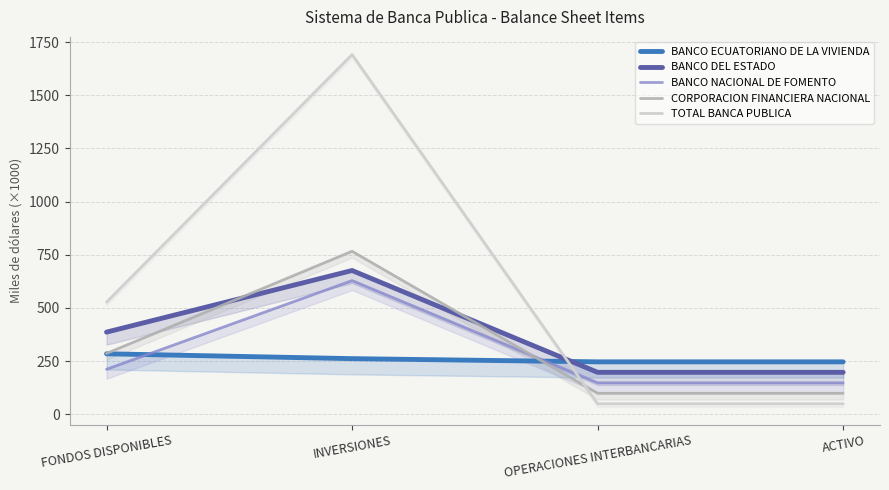

Rank the series by their maximum value, from highest to lowest.

TOTAL BANCA PUBLICA, CORPORACION FINANCIERA NACIONAL, BANCO DEL ESTADO, BANCO NACIONAL DE FOMENTO, BANCO ECUATORIANO DE LA VIVIENDA